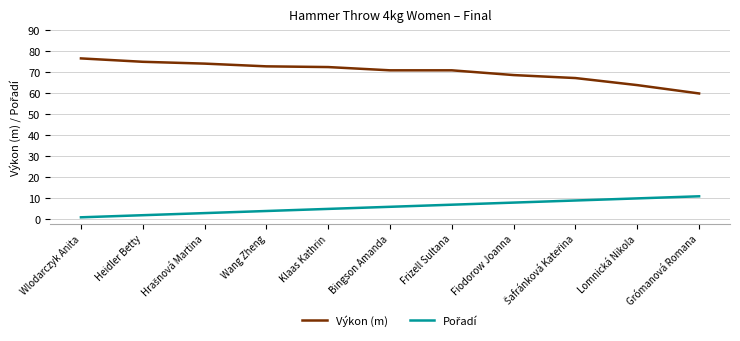

What is the approximate value of Výkon (m) at Bingson Amanda?

70.9